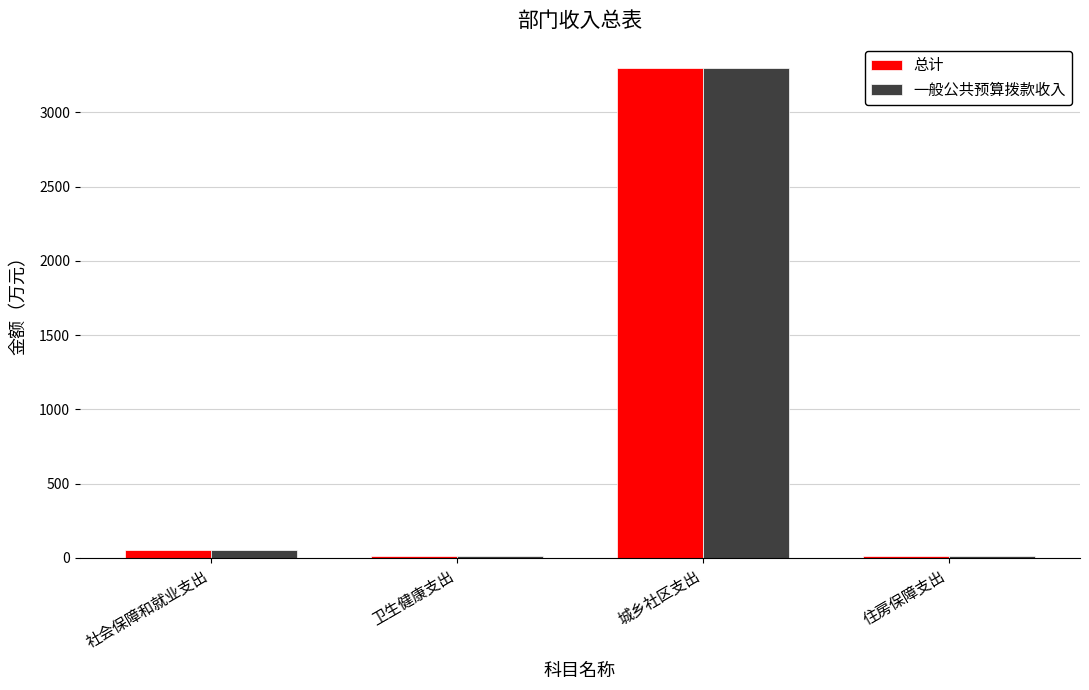

What position from the right is 社会保障和就业支出?

4